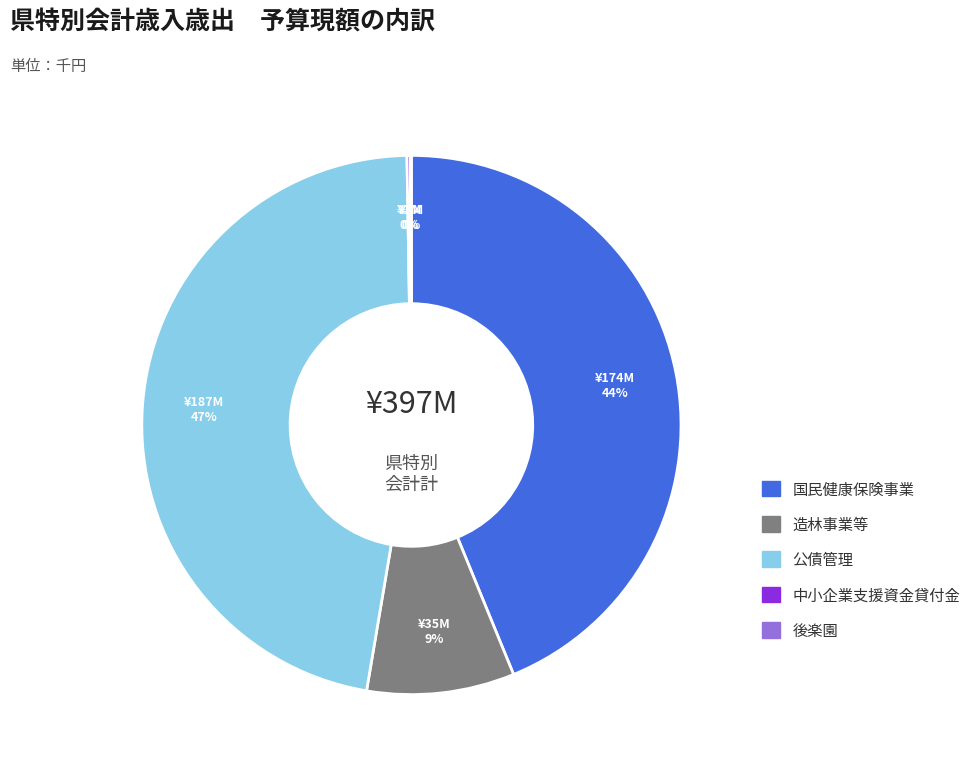

Is the sum of 国民健康保険事業 and 造林事業等 greater than half?

Yes